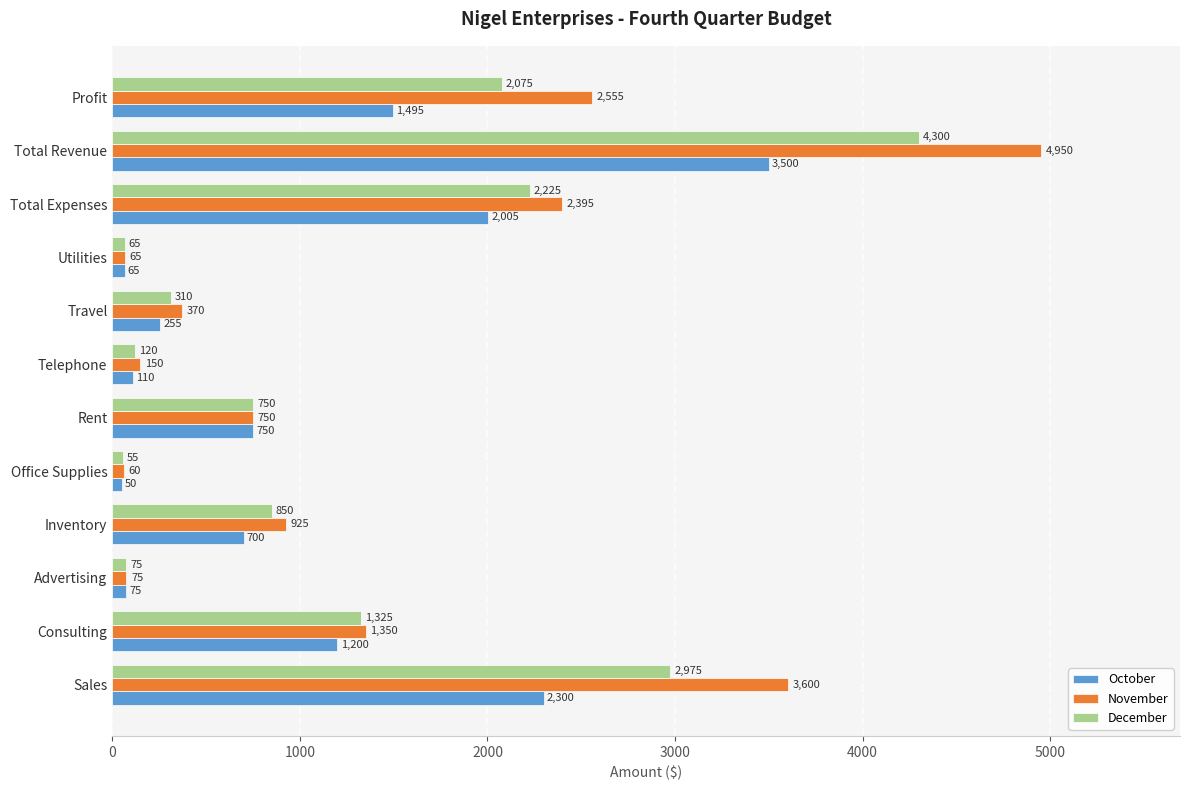

Which series has the largest total across all categories?

November